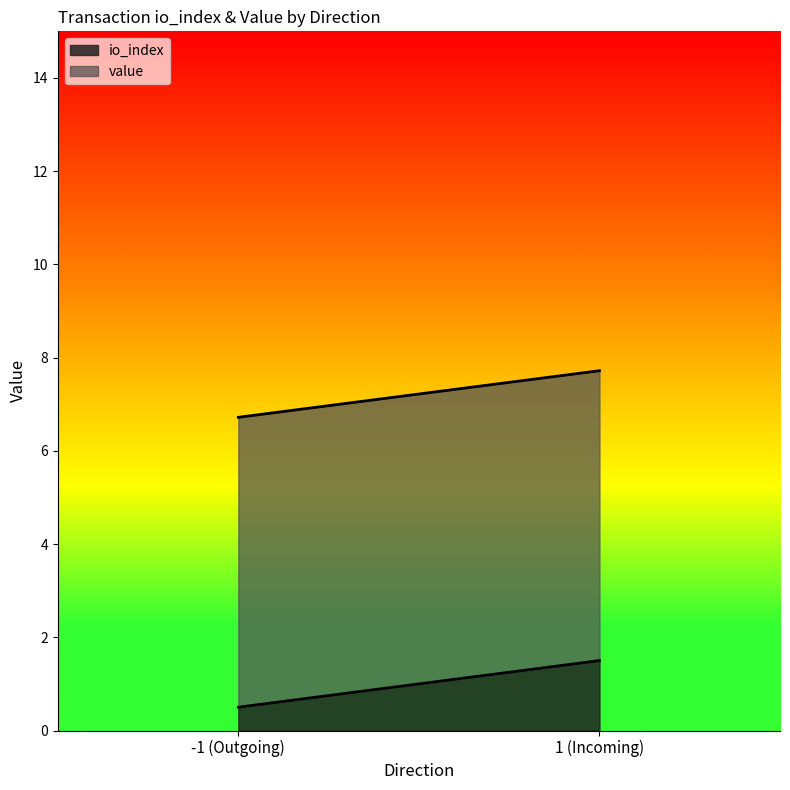

The io_index series shows 0.5 at -1 (Outgoing). True or false?

True